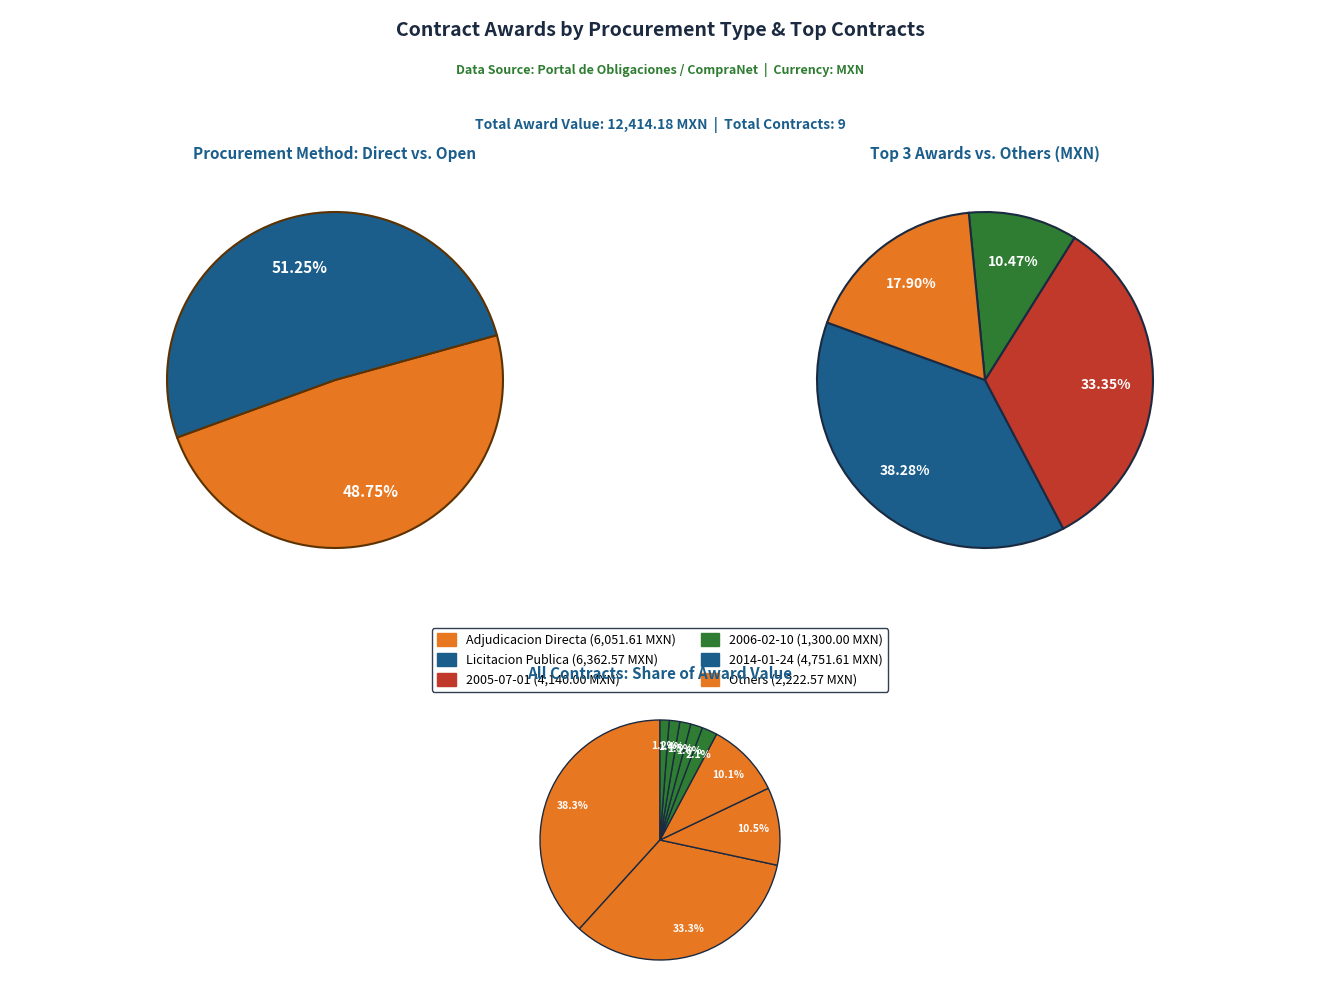

Is it true that 2013-04-01 is 1% of the pie?

False